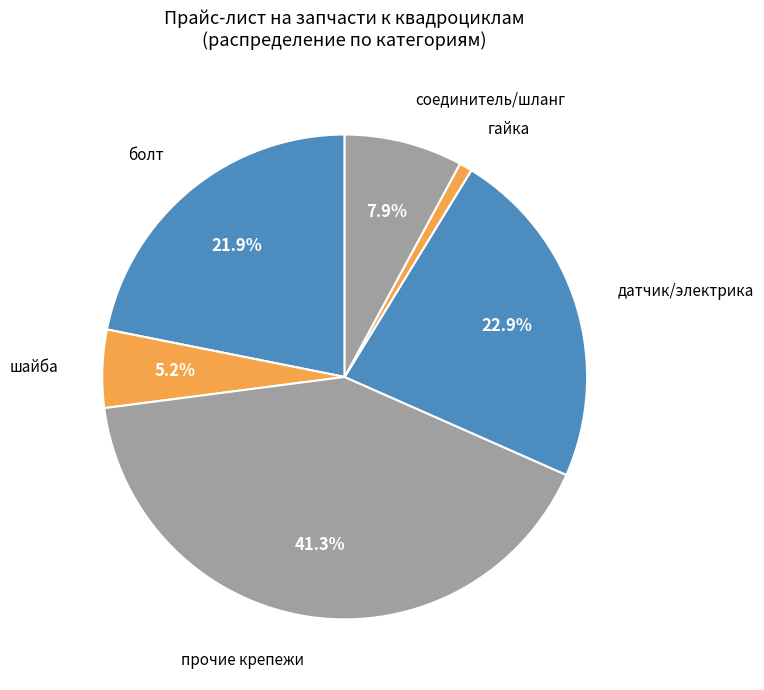

Count the number of slices in the pie.

6